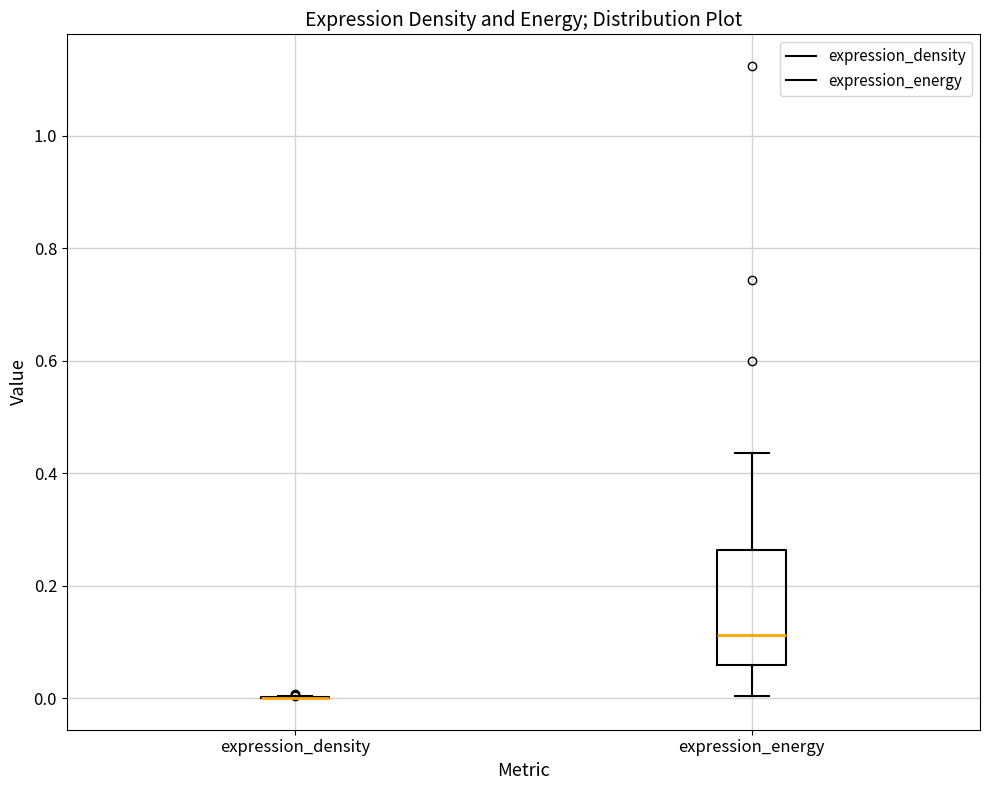

Reading left to right, transcribe this box plot: for each box, give where its median line is, the range the box spans, and where its two whiskers end, as read against the y-axis. The values are not printed on the chart, so give them approximately, as read against the axis.

expression_density: box collapsed to a line at 0.00, whiskers 0.00 to 0.00
expression_energy: median 0.12, box 0.06 to 0.26, whiskers 0.00 to 0.44